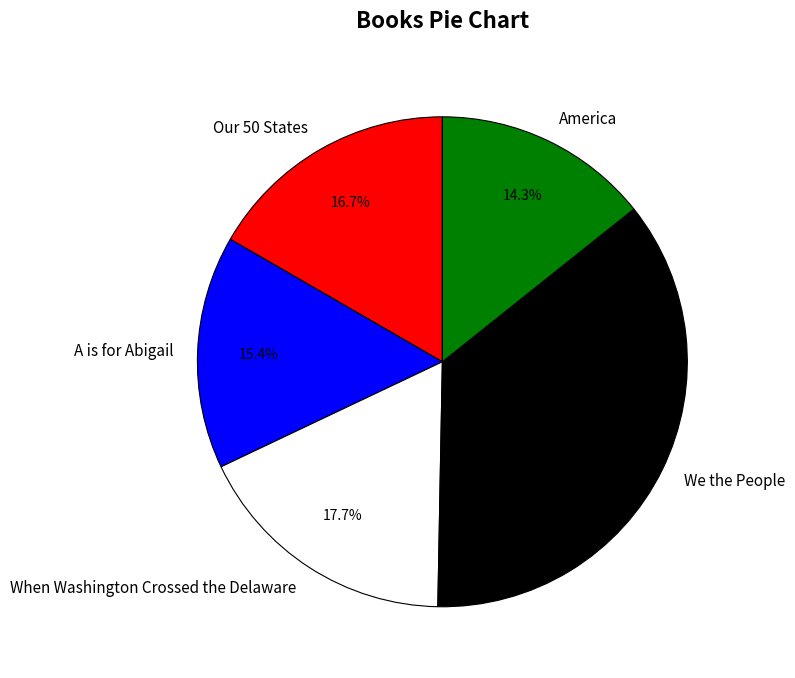

Rank the categories by value from highest to lowest.

We the People, When Washington Crossed the Delaware, Our 50 States, A is for Abigail, America